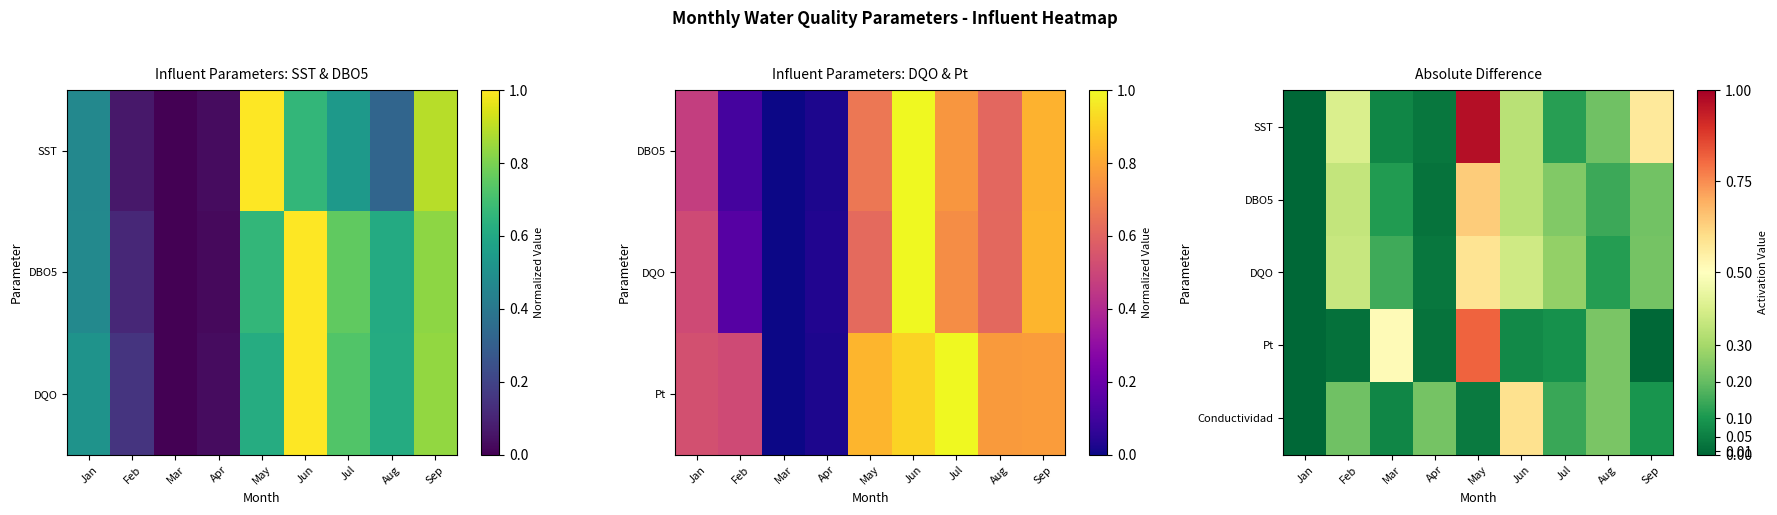

What is the total value across all series at Jul?

0.9